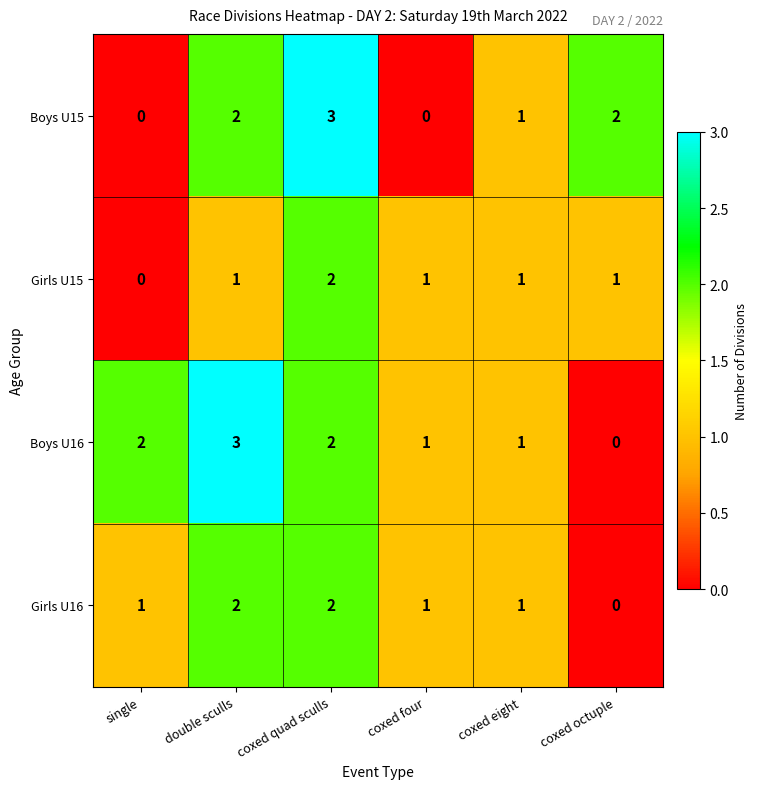

How many Girls U16 values are between 1 and 2?

5